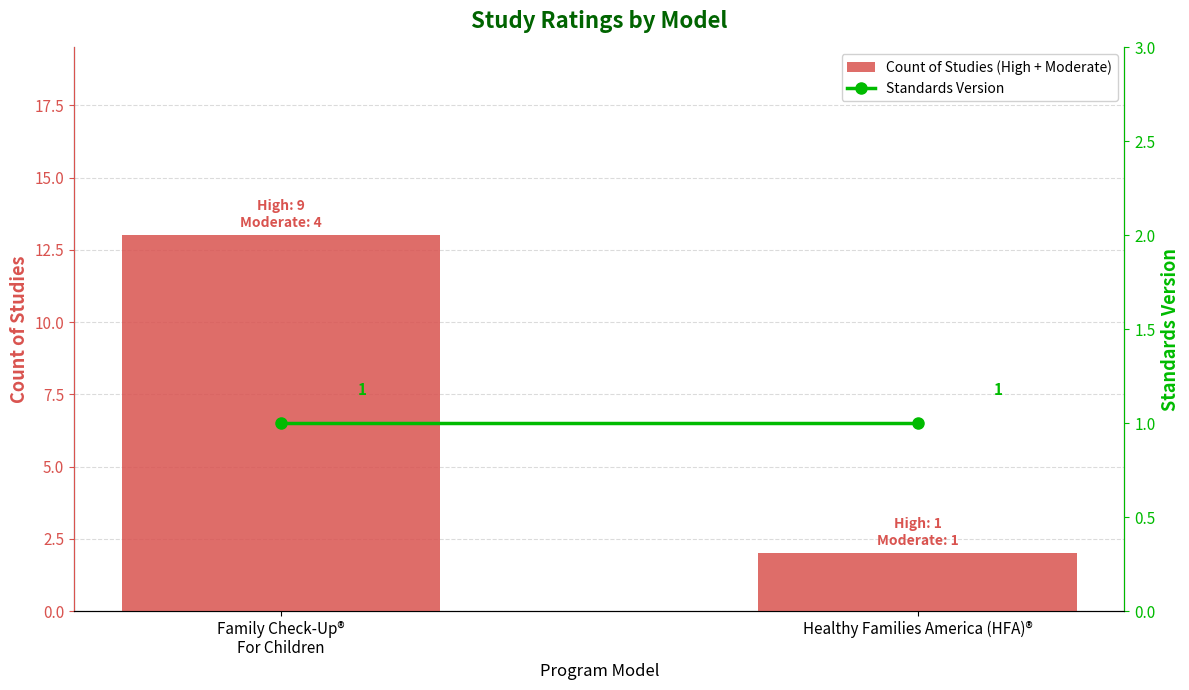

Which label corresponds to the smallest value in the chart?

Family Check-Up®
For Children